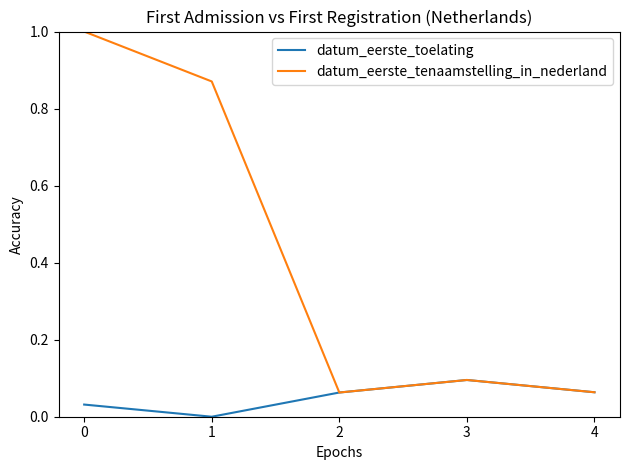

Is the value of datum_eerste_tenaamstelling_in_nederland at 2 greater than the value of datum_eerste_toelating at 0?

Yes